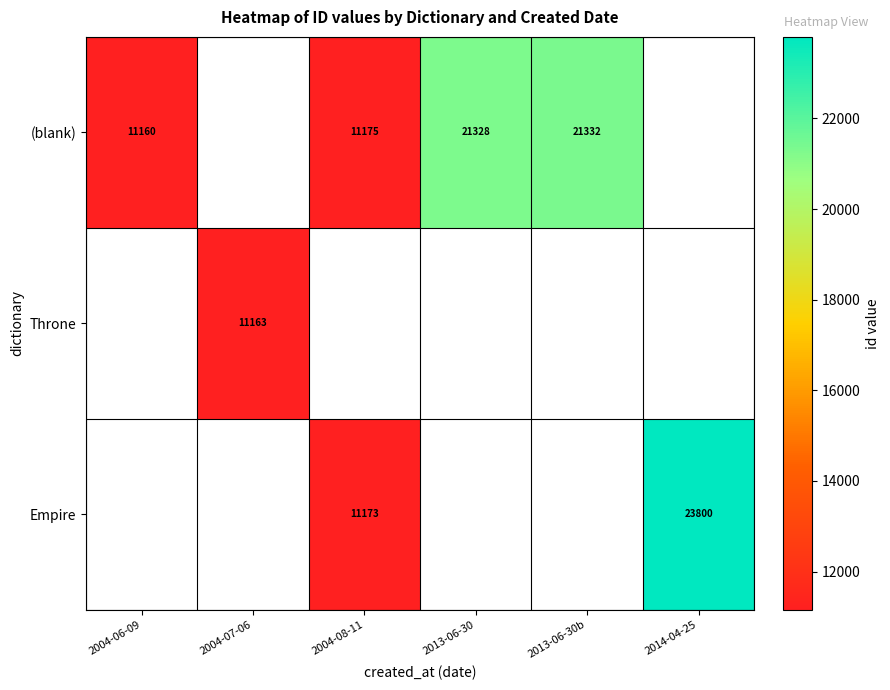

Is the value of (blank) at 2013-06-30b greater than the value of Throne at 2004-07-06?

Yes